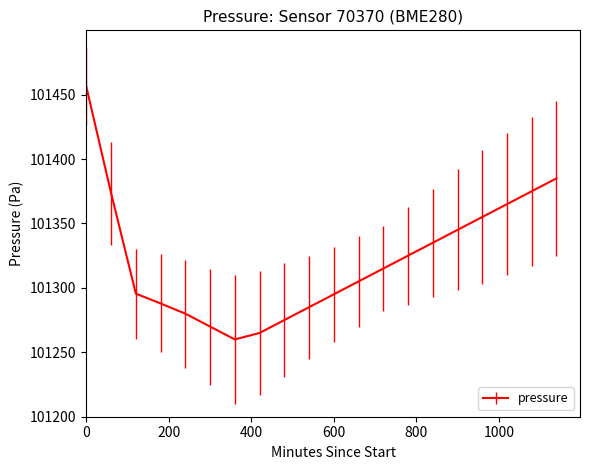

What is the greatest value displayed?

101456.1